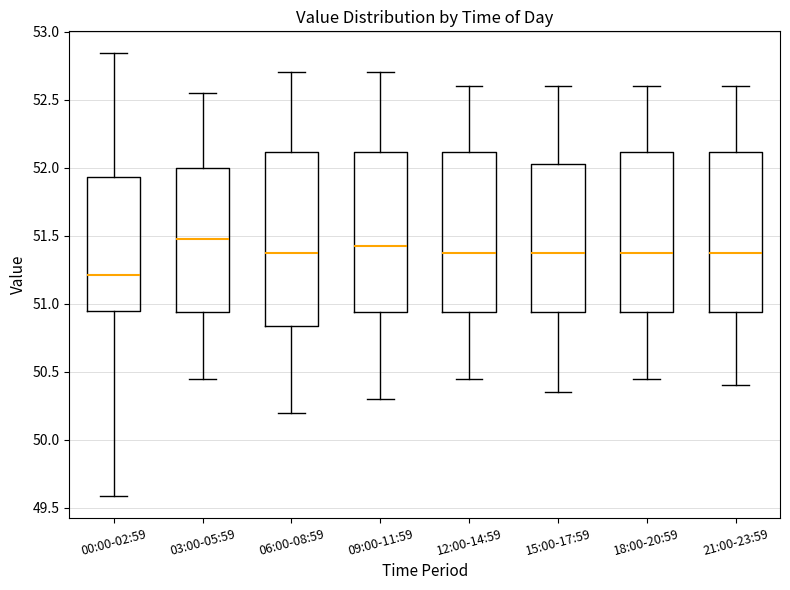

Comparing the boxes themselves (not the whiskers), which one is the tallest?

06:00-08:59